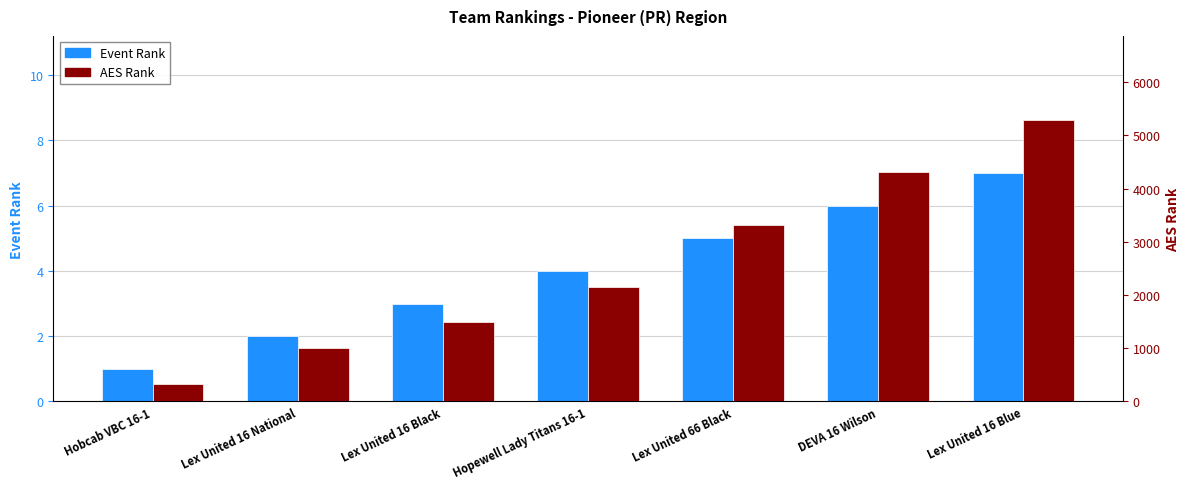

What is the lowest value of the AES Rank series?

322